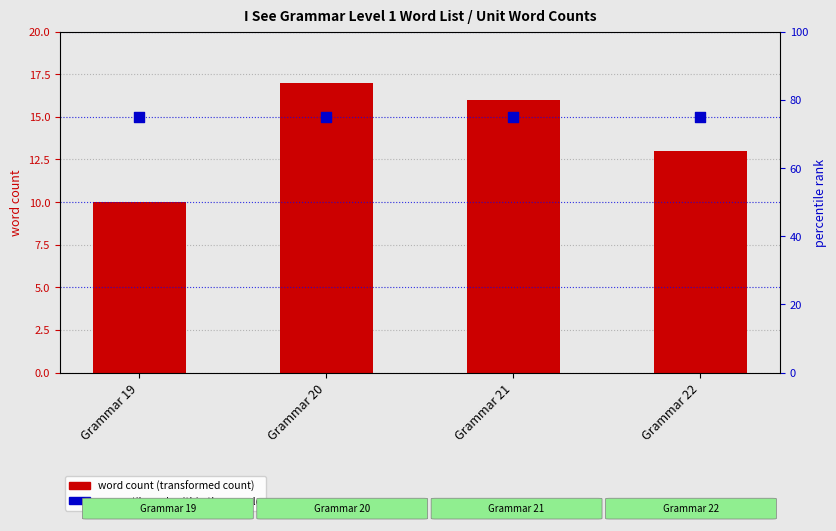

At which category is the sum across all series the highest?

Grammar 20